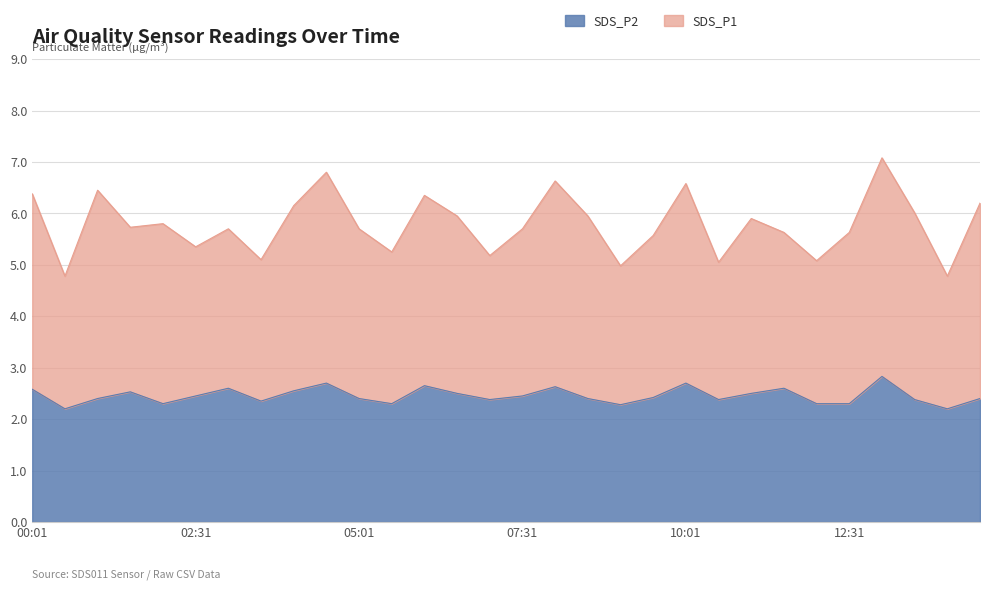

What is the value of the SDS_P2 point at the 11th from the left?

2.4